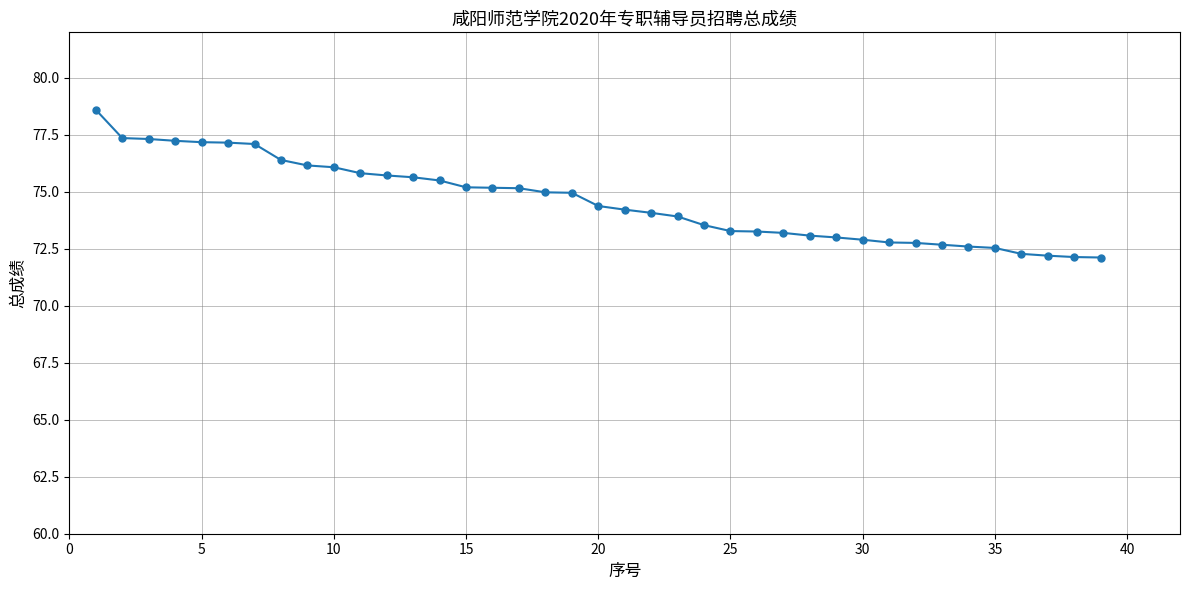

What is the difference between the second highest and minimum values?

5.2